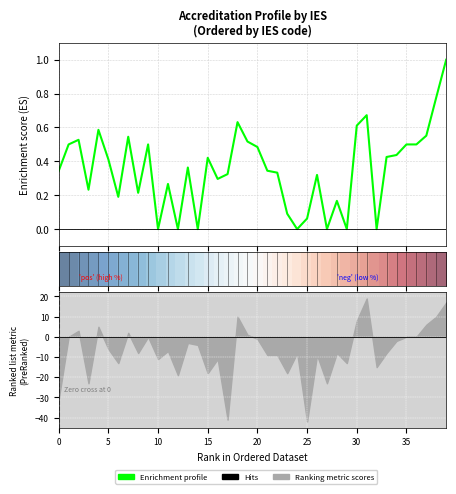

What is the average value of the Enrichment profile series?

0.4